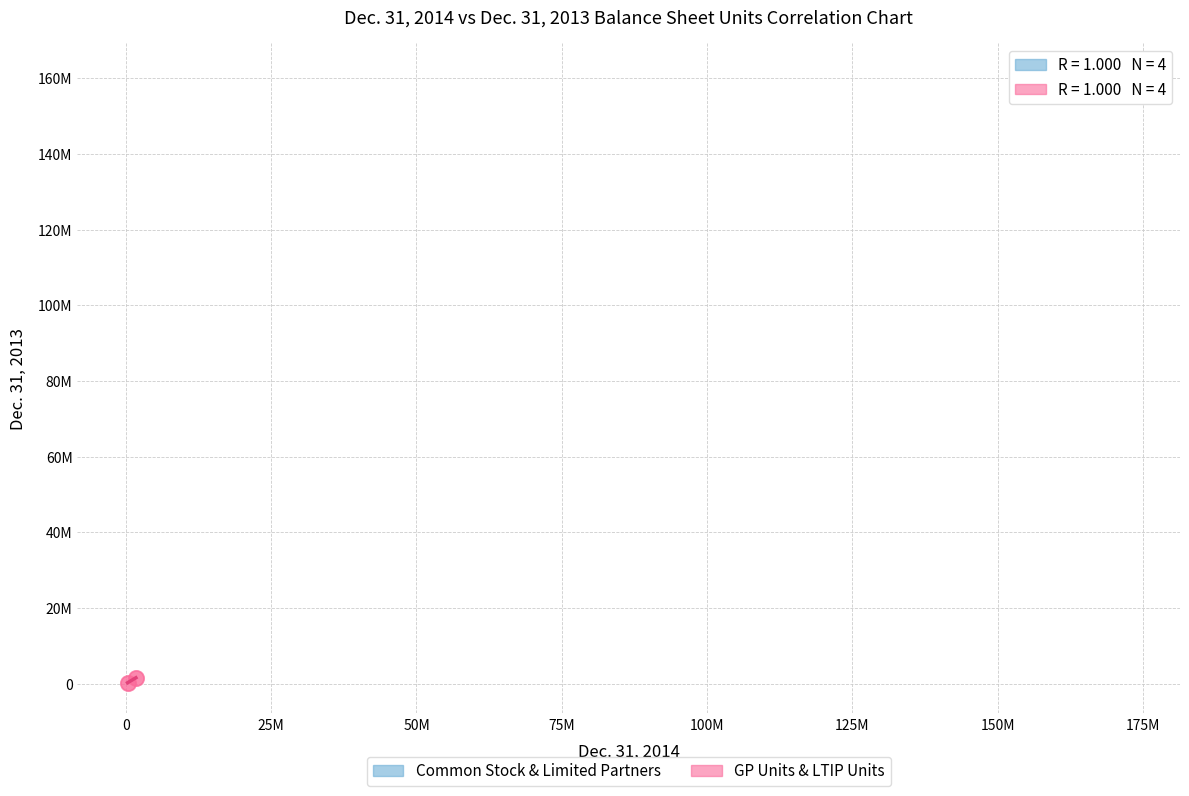

Which series contains the lowest Y value?

GP Units & LTIP Units